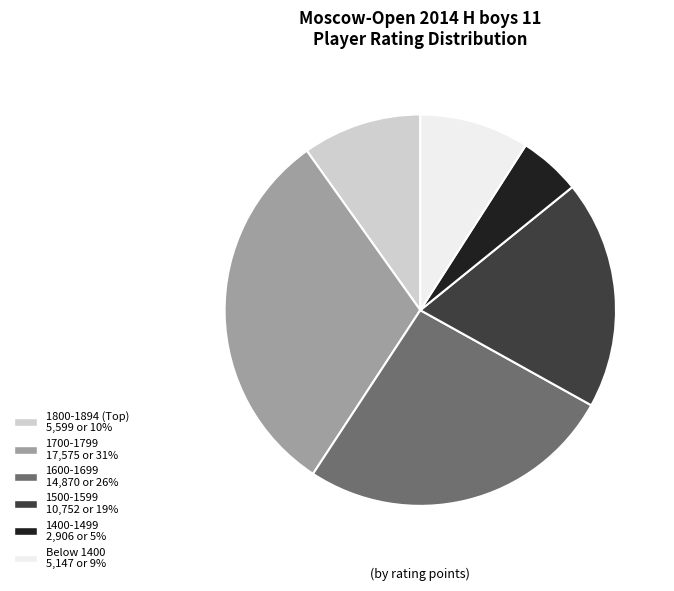

Count the number of slices in the pie.

6